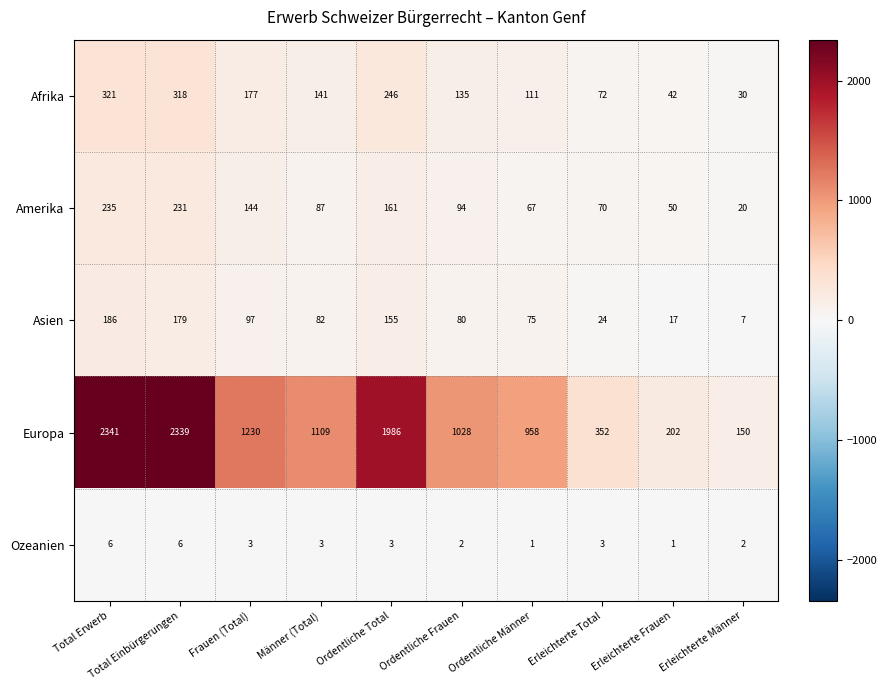

Which series has the widest spread of values?

Europa